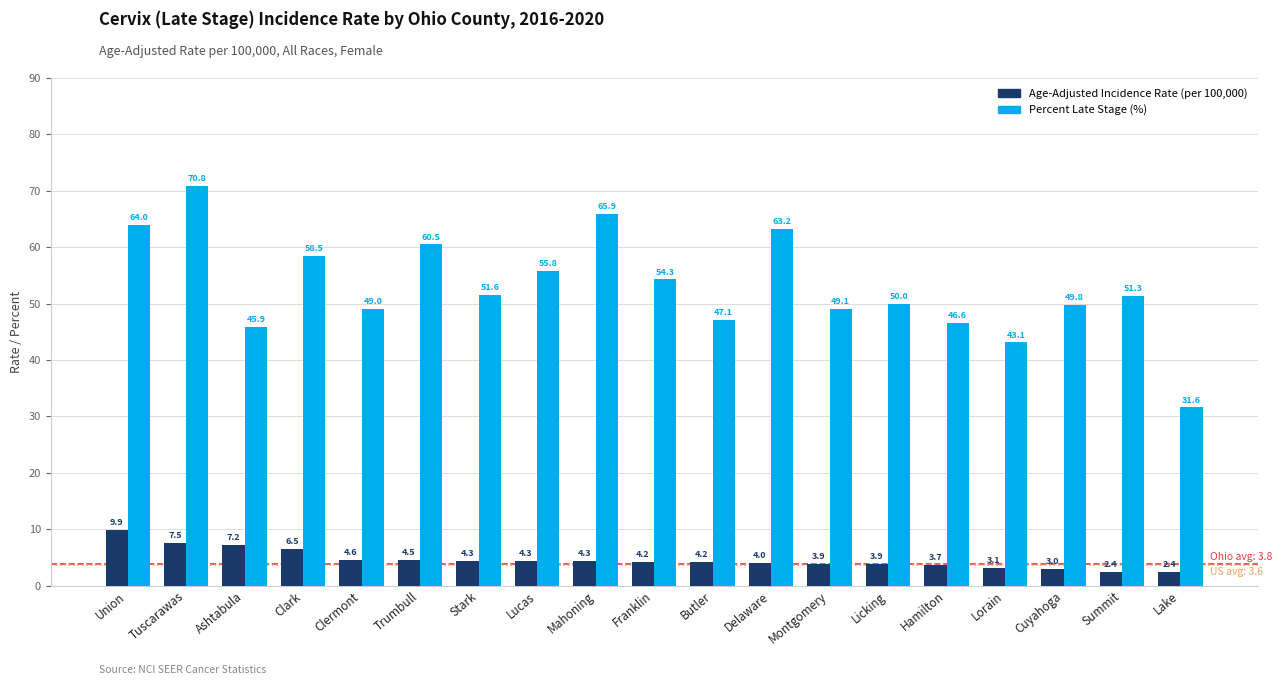

How many distinct data groups are displayed?

2